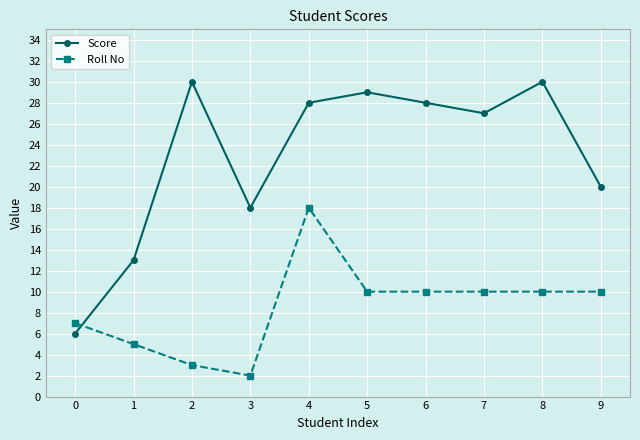

True or false: Roll No and Score intersect in this chart.

True